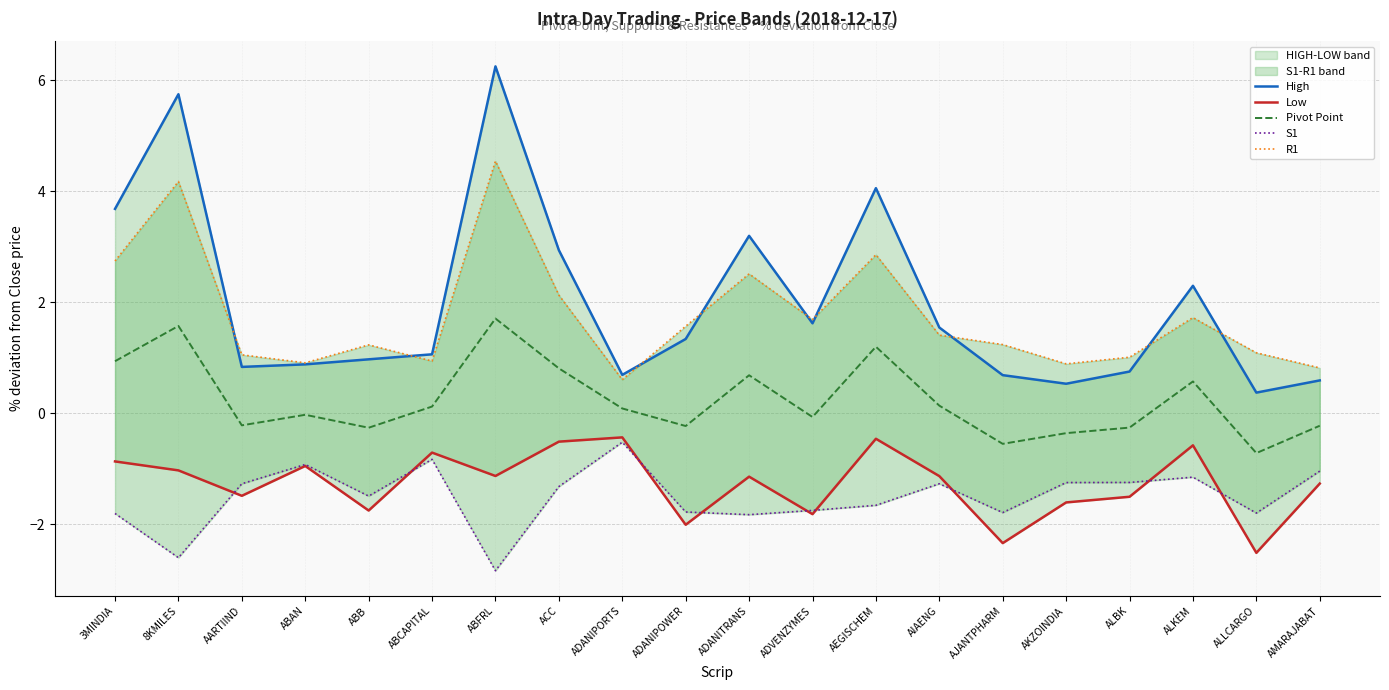

What is the difference between the maximum and minimum values in the High series?

5.9